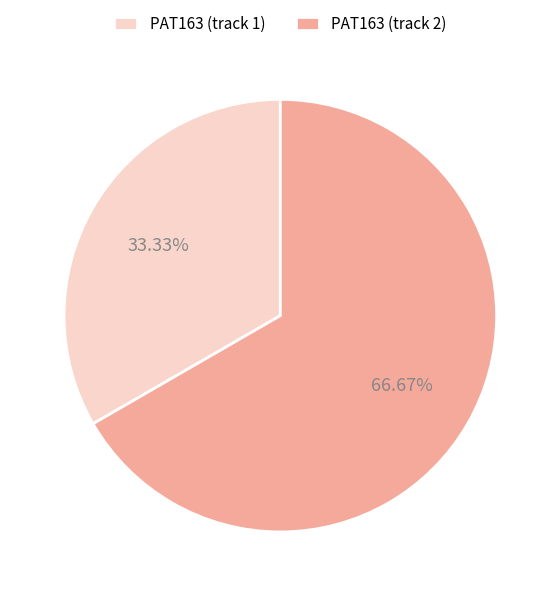

Do PAT163 (track 1) and PAT163 (track 2) together represent more than half of the pie?

Yes